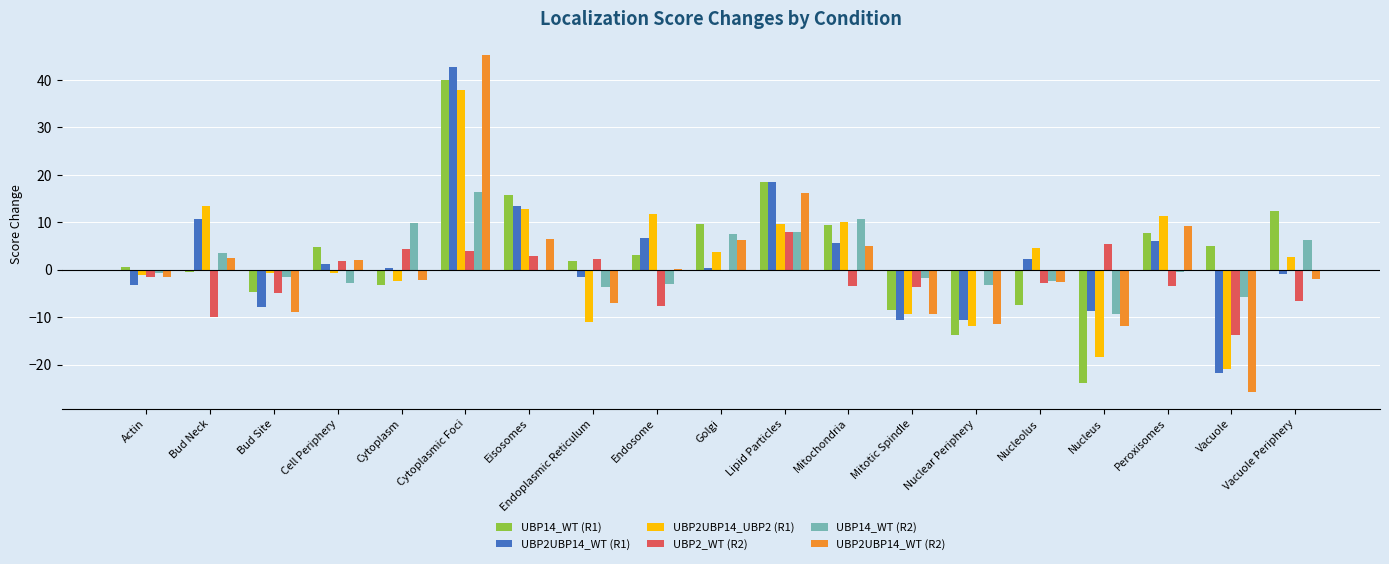

True or false: UBP2UBP14_WT (R1) has a value of -6.2 at Nuclear Periphery.

False